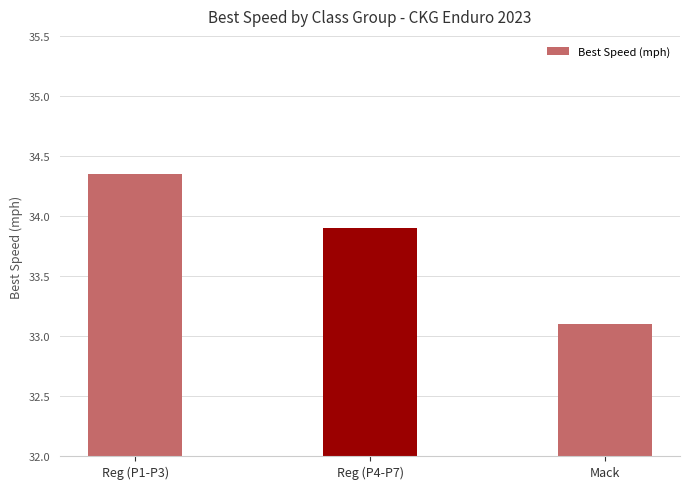

What is the average value?

33.8